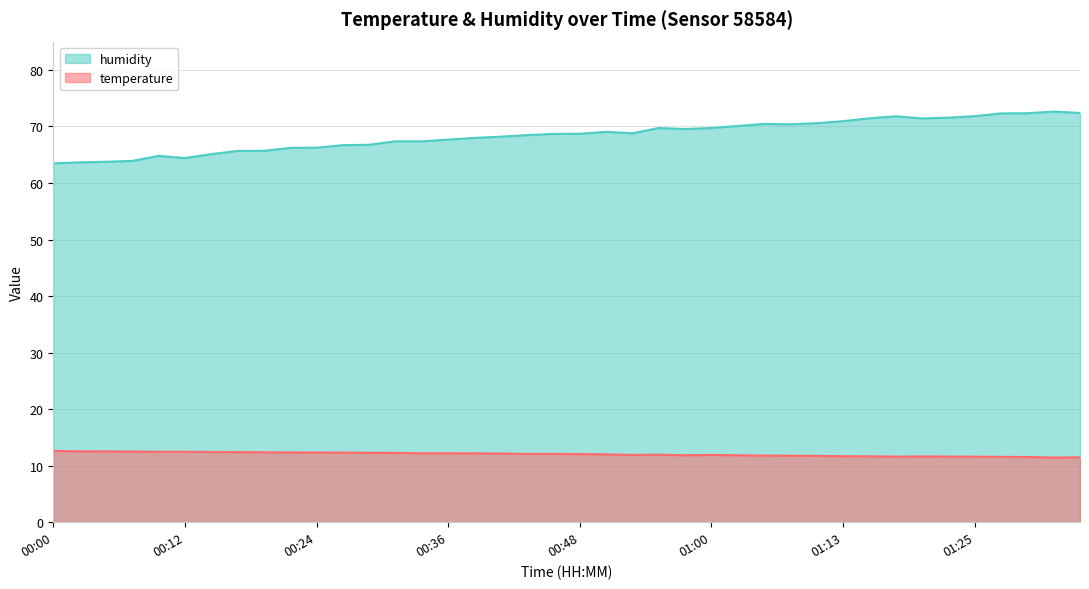

True or false: humidity and temperature intersect in this chart.

False